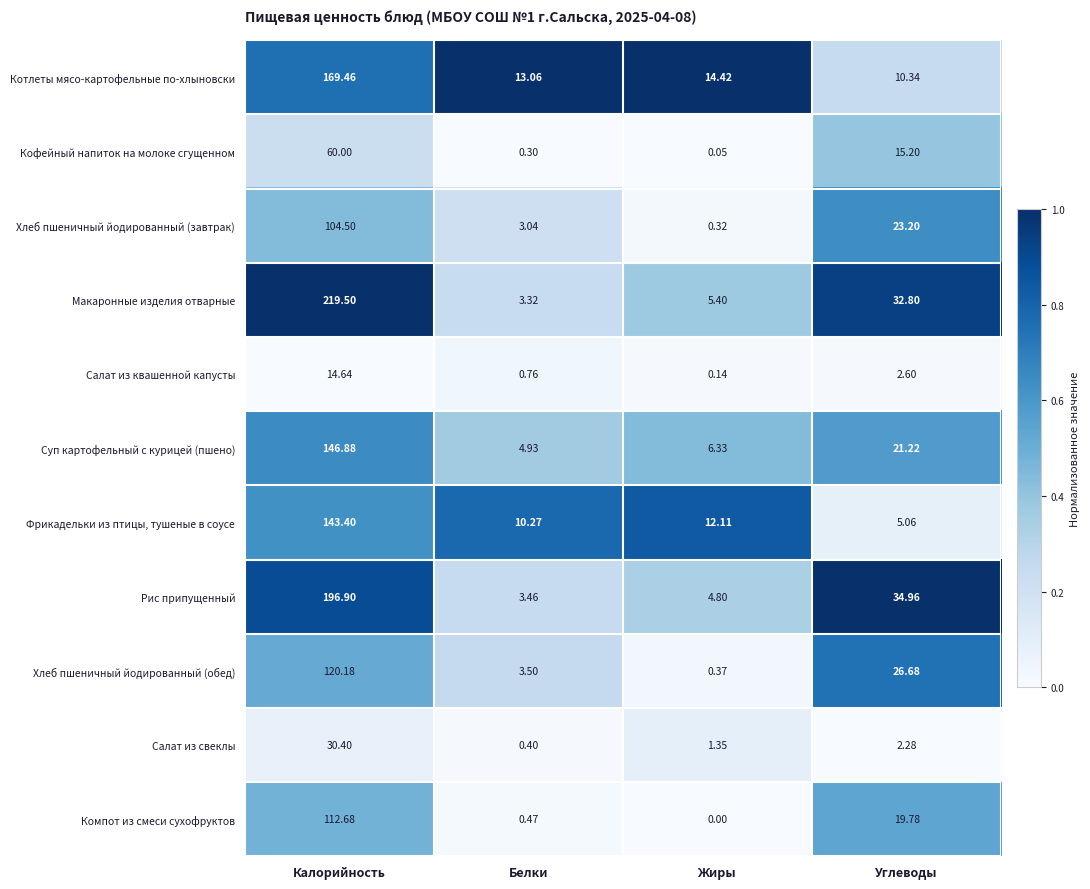

Rank the series at Белки from highest to lowest value.

Котлеты мясо-картофельные по-хлыновски, Фрикадельки из птицы, тушеные в соусе, Суп картофельный с курицей (пшено), Хлеб пшеничный йодированный (обед), Рис припущенный, Макаронные изделия отварные, Хлеб пшеничный йодированный (завтрак), Салат из квашенной капусты, Компот из смеси сухофруктов, Салат из свеклы, Кофейный напиток на молоке сгущенном